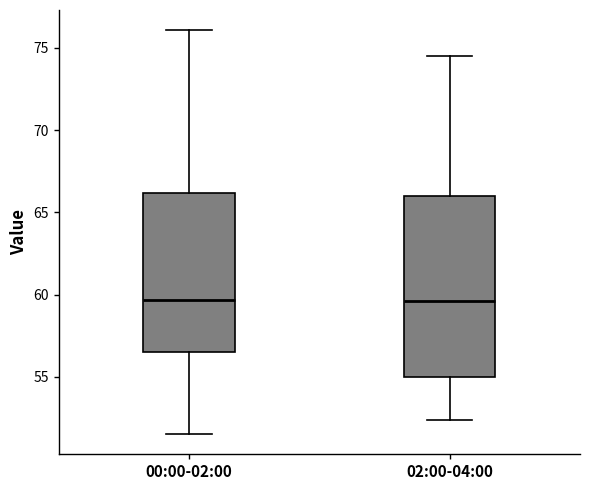

Reading left to right, transcribe this box plot: for each box, give where its median line is, the range the box spans, and where its two whiskers end, as read against the y-axis. The values are not printed on the chart, so give them approximately, as read against the axis.

00:00-02:00: median 59.5, box 56.5 to 66.0, whiskers 51.5 to 76.0
02:00-04:00: median 59.5, box 55.0 to 66.0, whiskers 52.5 to 74.5